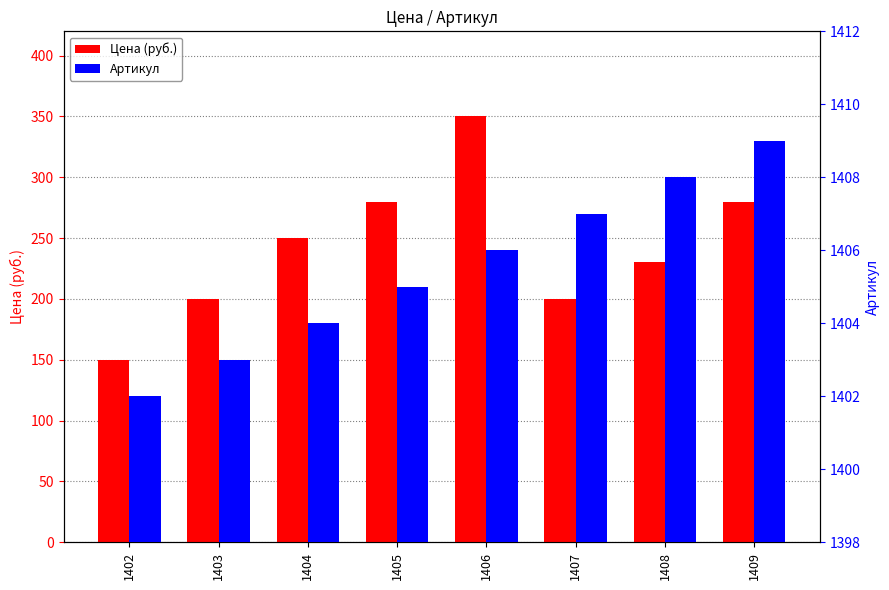

Where does the Цена (руб.) series first go above 250?

1405